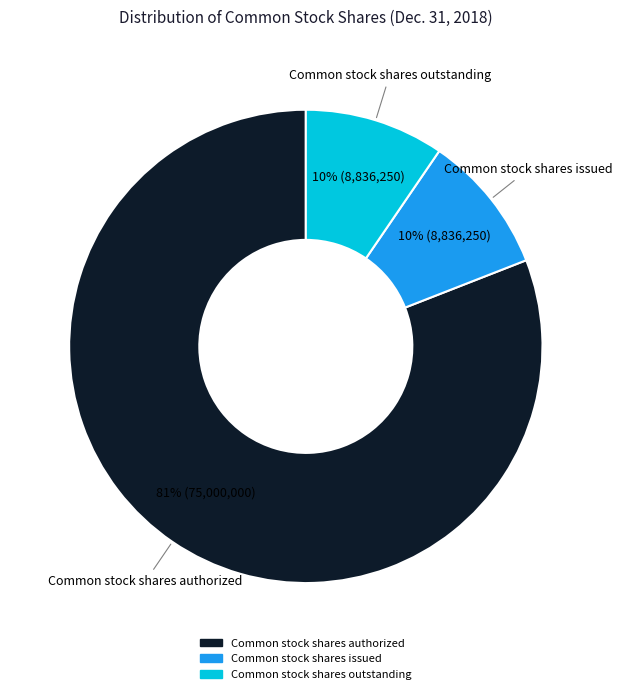

Is there any slice that represents more than half of the pie?

Yes